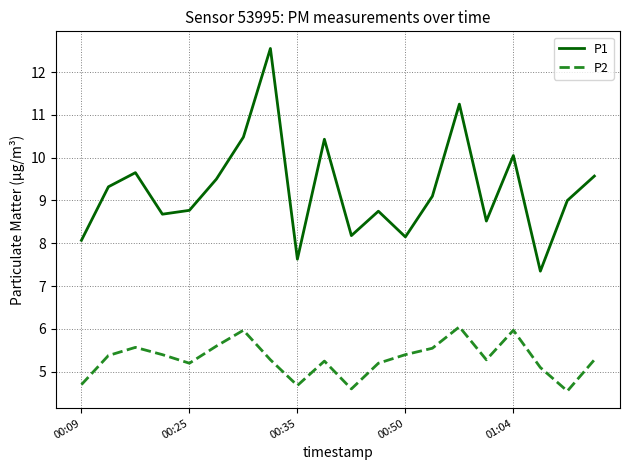

What is the sum of all P2 values?

106.0